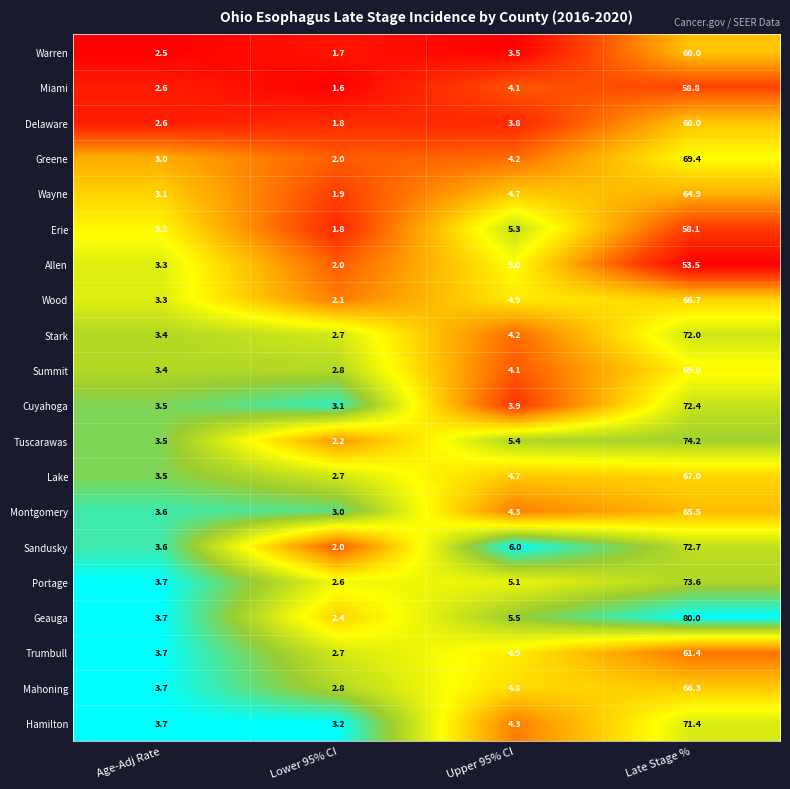

At which label does Montgomery first exceed 4?

Upper 95% CI